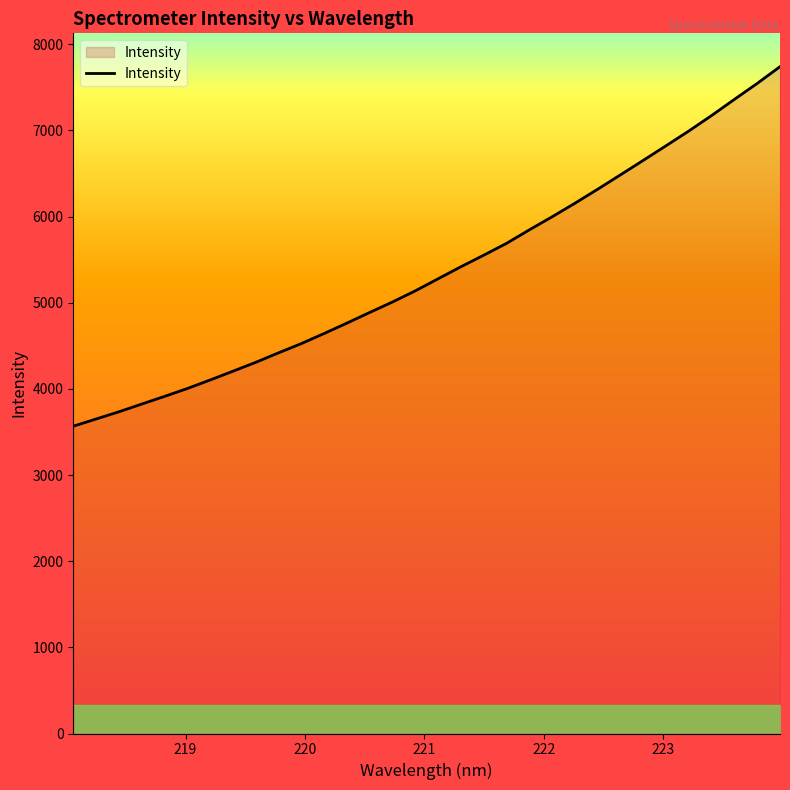

Does the chart display data point markers on the line(s)?

No